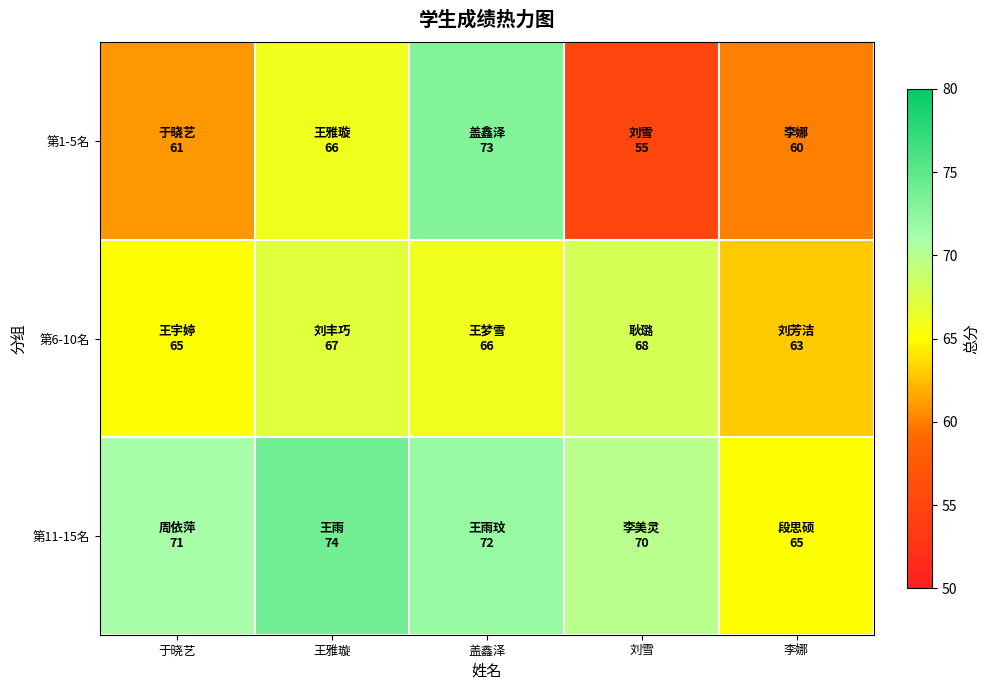

At which category is the sum across all series the highest?

盖鑫泽